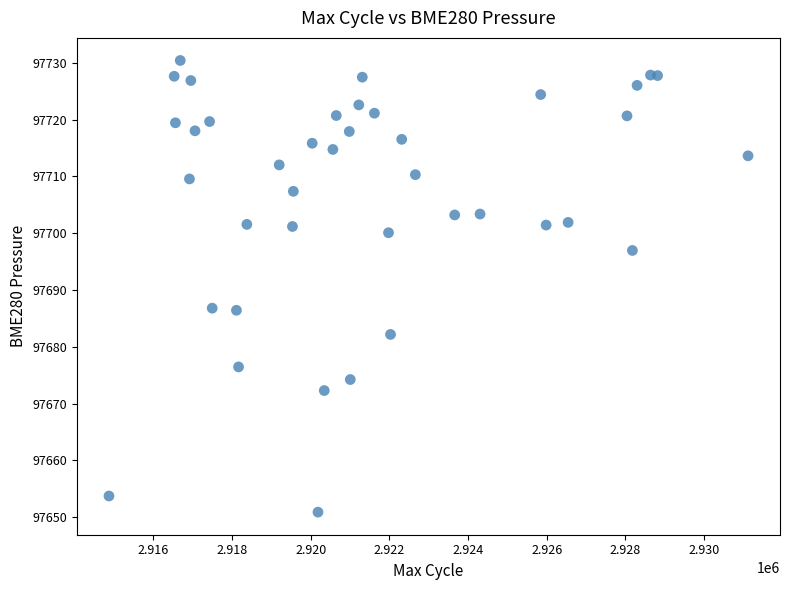

What is the range of X values (max minus min)?

16246.0